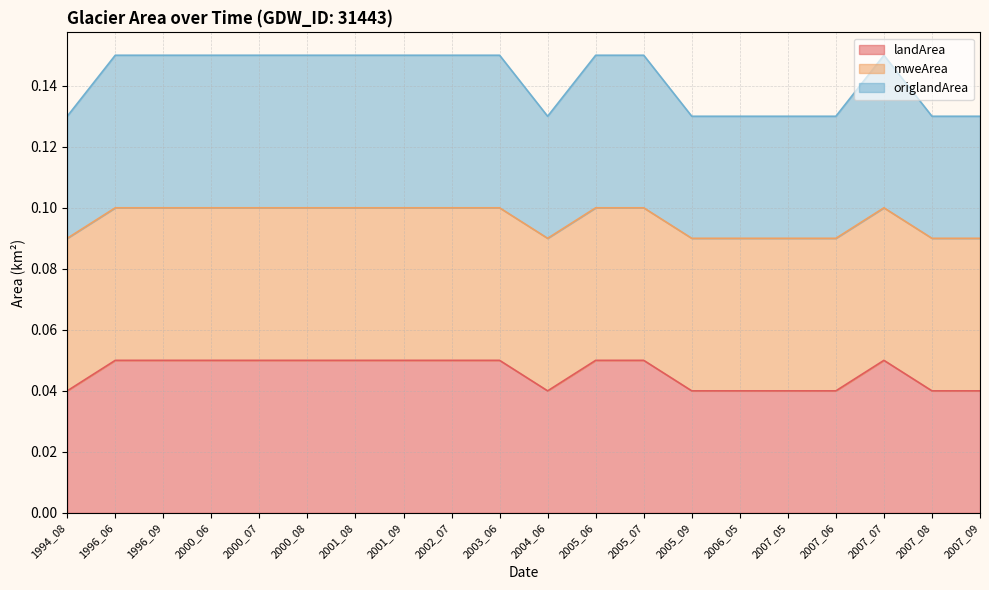

Does the chart have visible grid lines?

Yes